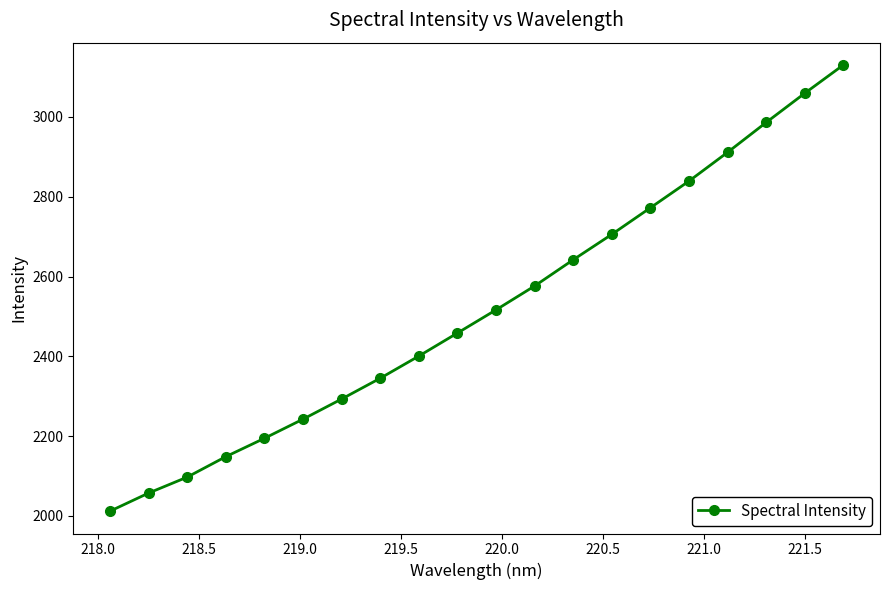

What is the value of the 17th point from the left?

2911.3